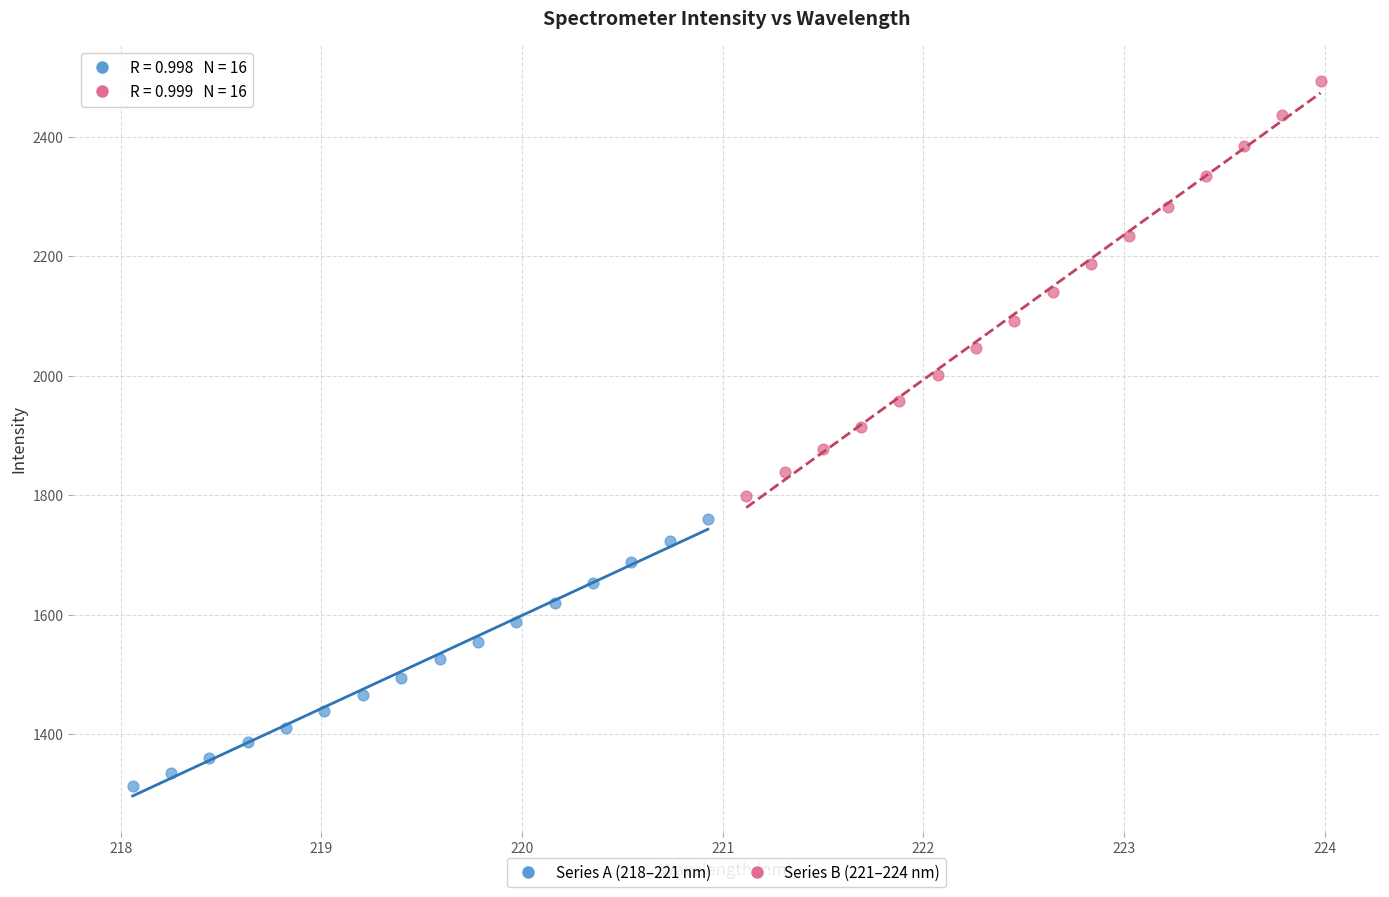

Which series contains the lowest Y value?

Series A (218–221 nm)